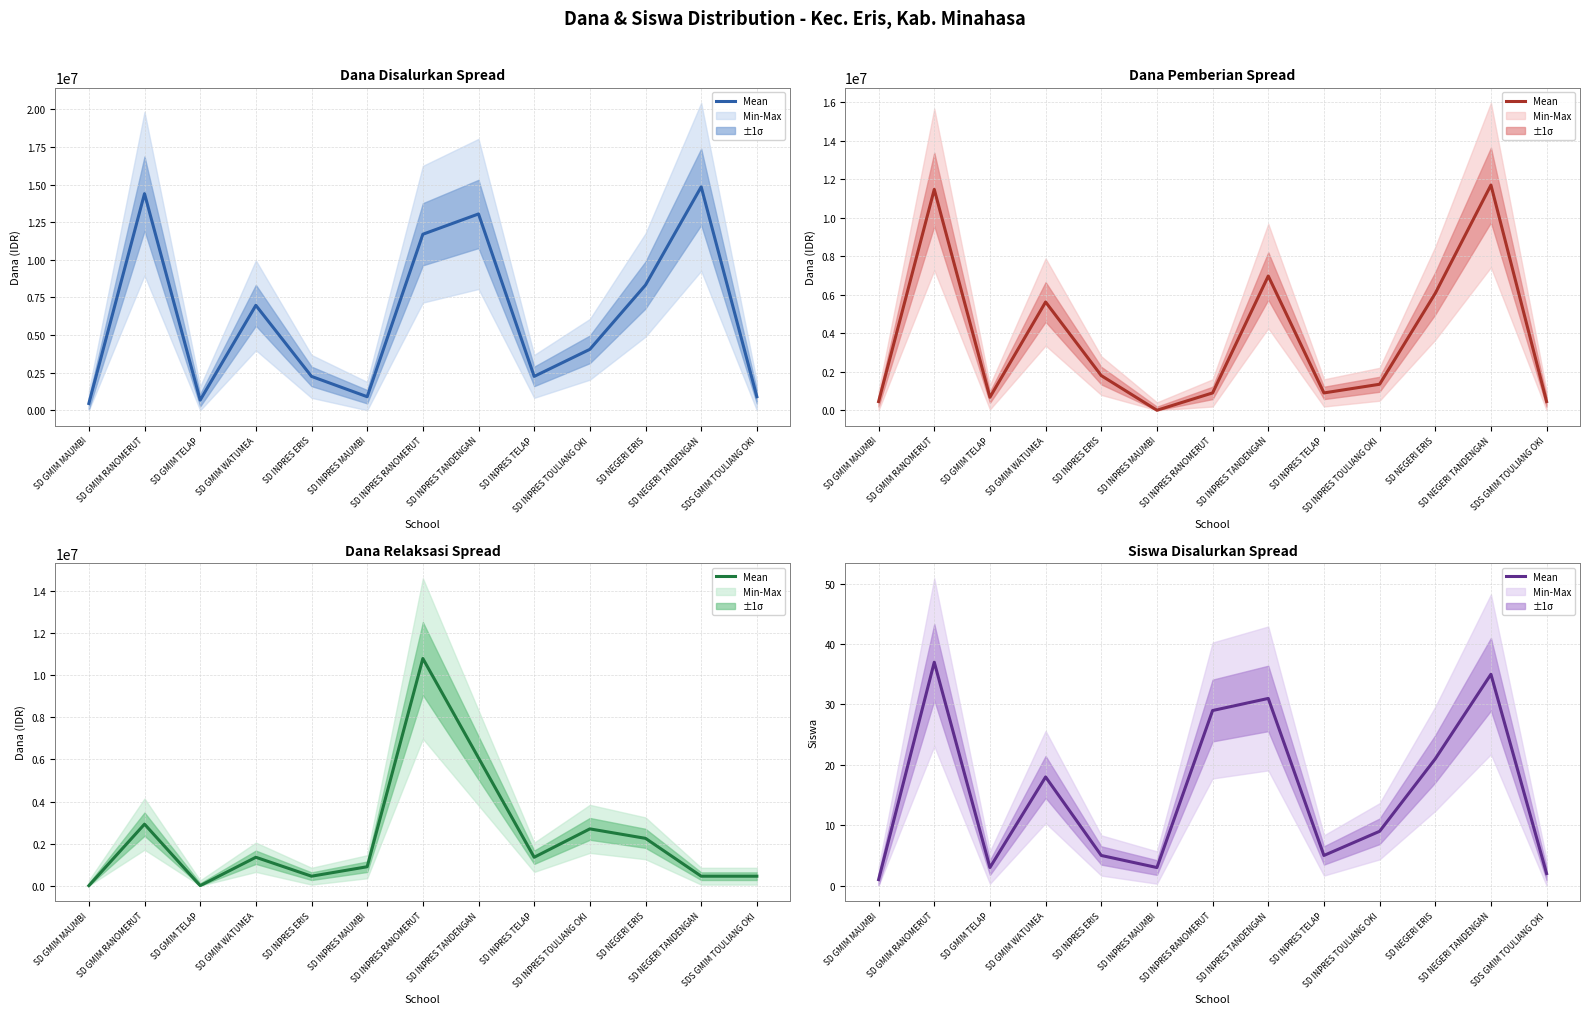

Reading right to left, transcribe all the data shown in this chart.

2	35	21	9	5	31	29	3	5	18	3	37	1